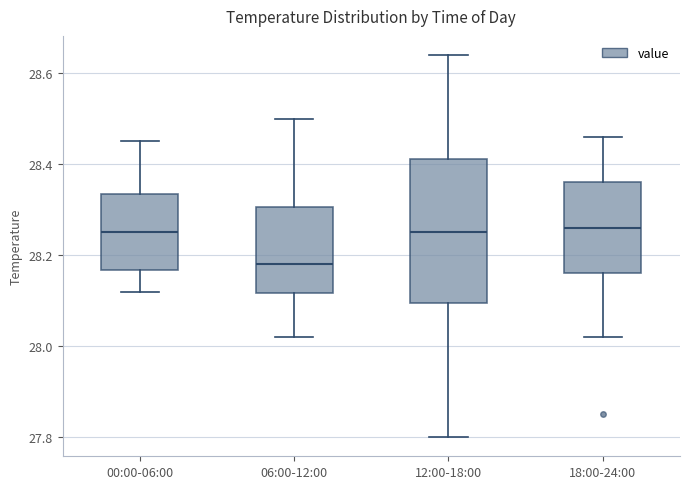

Reading left to right, read every box against the y-axis: the position of its median line, the range the box covers, and the ends of its whiskers. The values are not printed on the chart, so give them approximately, as read against the axis.

00:00-06:00: median 28.26, box 28.16 to 28.34, whiskers 28.12 to 28.46
06:00-12:00: median 28.18, box 28.12 to 28.30, whiskers 28.02 to 28.50
12:00-18:00: median 28.26, box 28.10 to 28.42, whiskers 27.80 to 28.64
18:00-24:00: median 28.26, box 28.16 to 28.36, whiskers 28.02 to 28.46